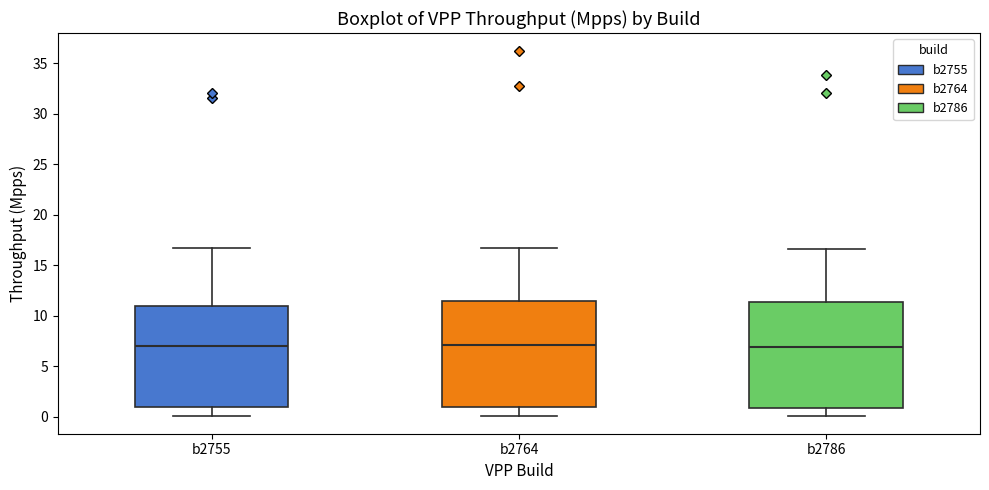

Reading left to right, transcribe this box plot: for each box, give where its median line is, the range the box spans, and where its two whiskers end, as read against the y-axis. The values are not printed on the chart, so give them approximately, as read against the axis.

b2755: median 7.0, box 1.0 to 11.0, whiskers 0.0 to 16.5
b2764: median 7.0, box 1.0 to 11.5, whiskers 0.0 to 16.5
b2786: median 7.0, box 1.0 to 11.5, whiskers 0.0 to 16.5